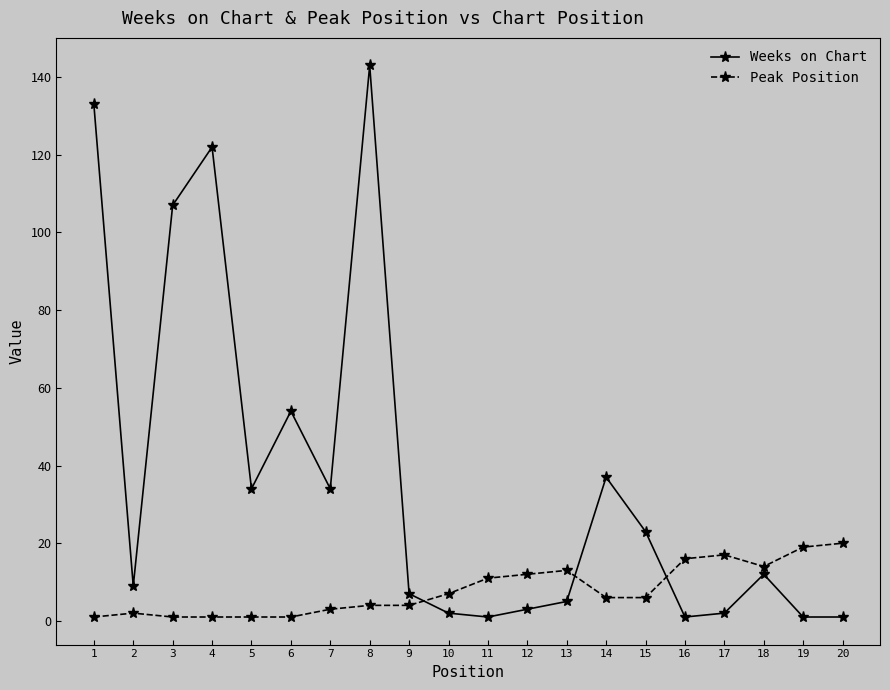

True or false: Peak Position has a value of 17 at 17.

True